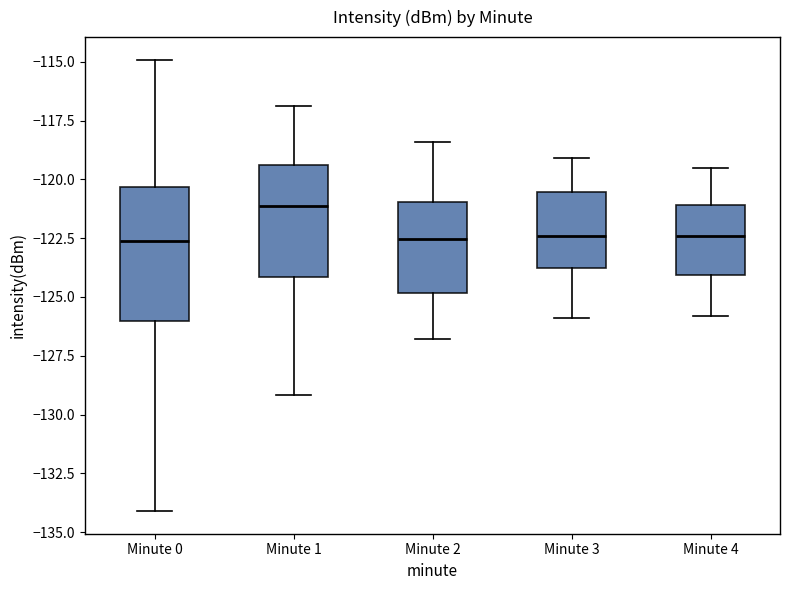

Reading left to right, read every box against the y-axis: the position of its median line, the range the box covers, and the ends of its whiskers. The values are not printed on the chart, so give them approximately, as read against the axis.

Minute 0: median -122.5, box -126.0 to -120.5, whiskers -134.0 to -115.0
Minute 1: median -121.0, box -124.0 to -119.5, whiskers -129.0 to -117.0
Minute 2: median -122.5, box -125.0 to -121.0, whiskers -127.0 to -118.5
Minute 3: median -122.5, box -124.0 to -120.5, whiskers -126.0 to -119.0
Minute 4: median -122.5, box -124.0 to -121.0, whiskers -126.0 to -119.5